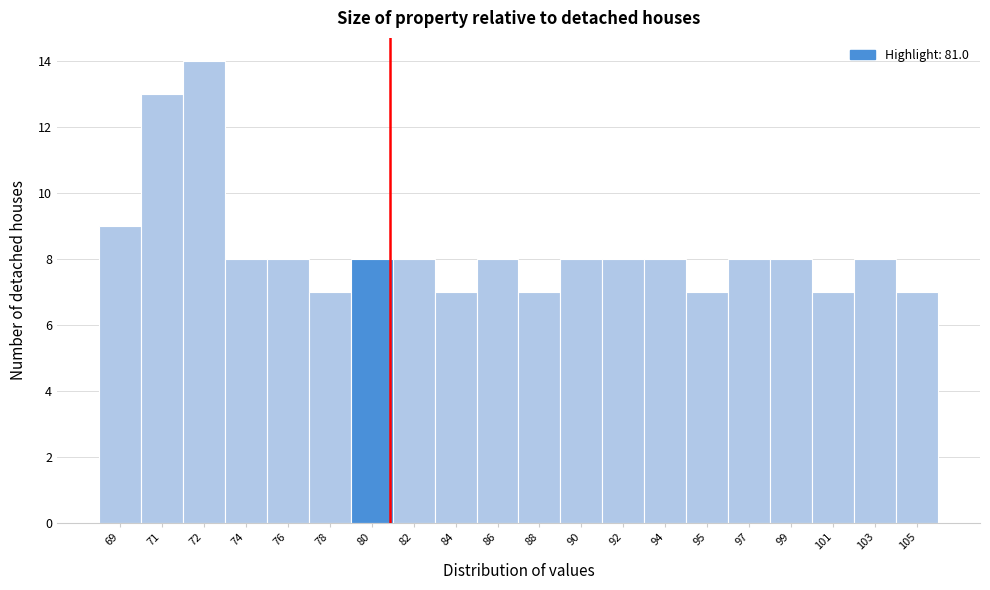

Reading left to right, extract all data points from this chart.

69=9	71=13	72=14	74=8	76=8	78=7	80=8	82=8	84=7	86=8	88=7	90=8	92=8	94=8	95=7	97=8	99=8	101=7	103=8	105=7